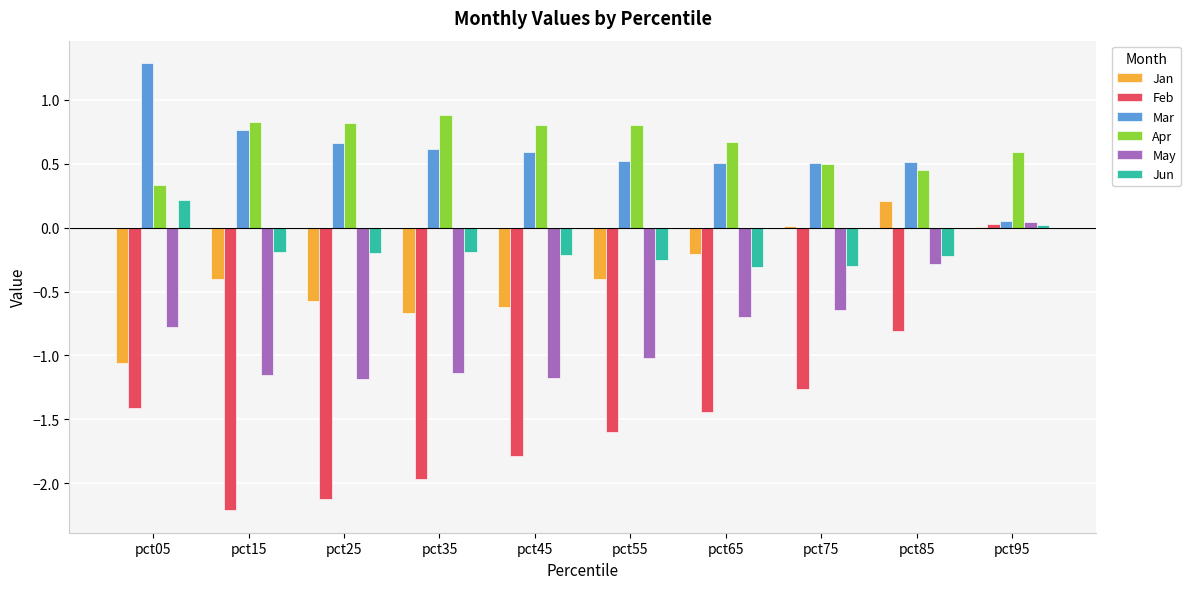

What is the sum of all Jan values?

-3.7